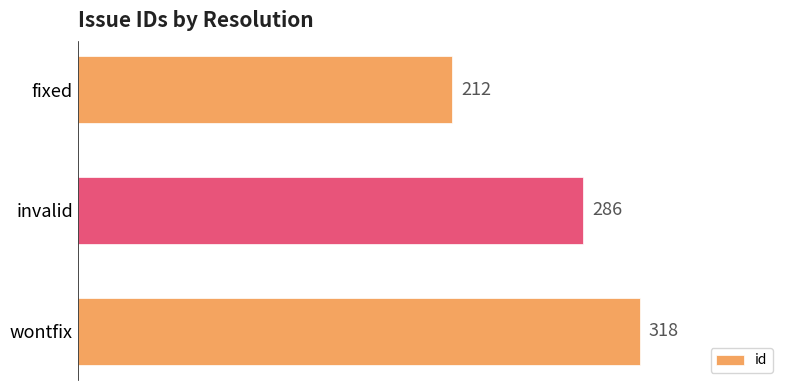

Are the bars grouped side by side (vs. stacked)?

No